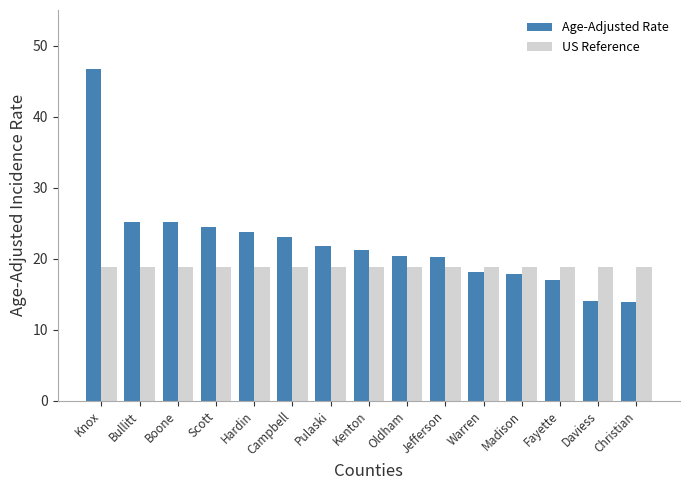

True or false: Age-Adjusted Rate has a value of 21.2 at Kenton.

True